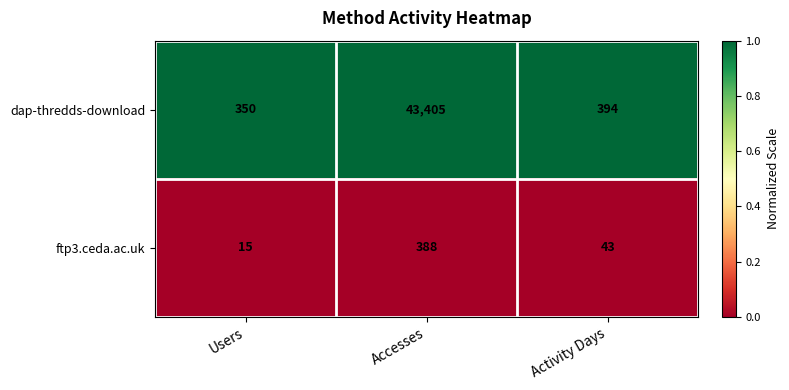

What is the lowest value of the ftp3.ceda.ac.uk series?

15